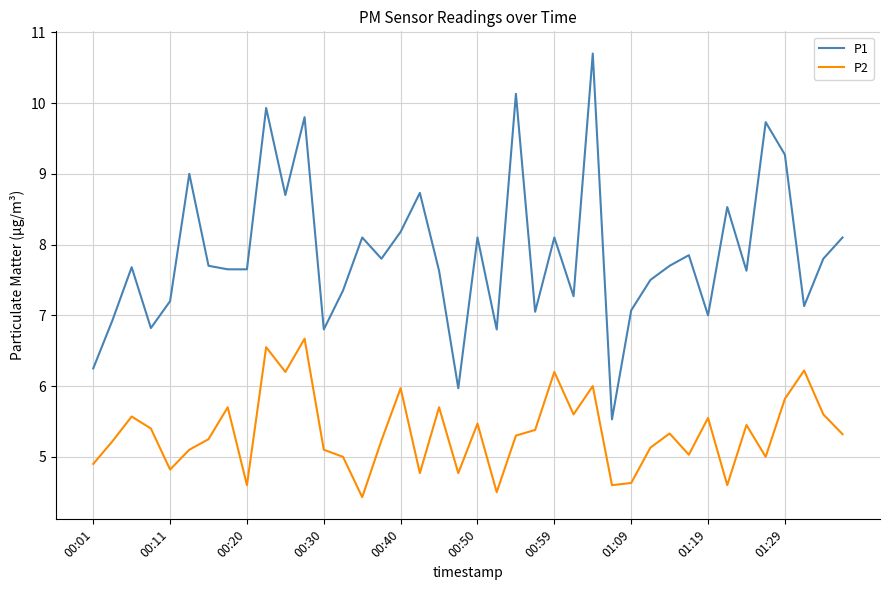

Which series has the largest total across all categories?

P1